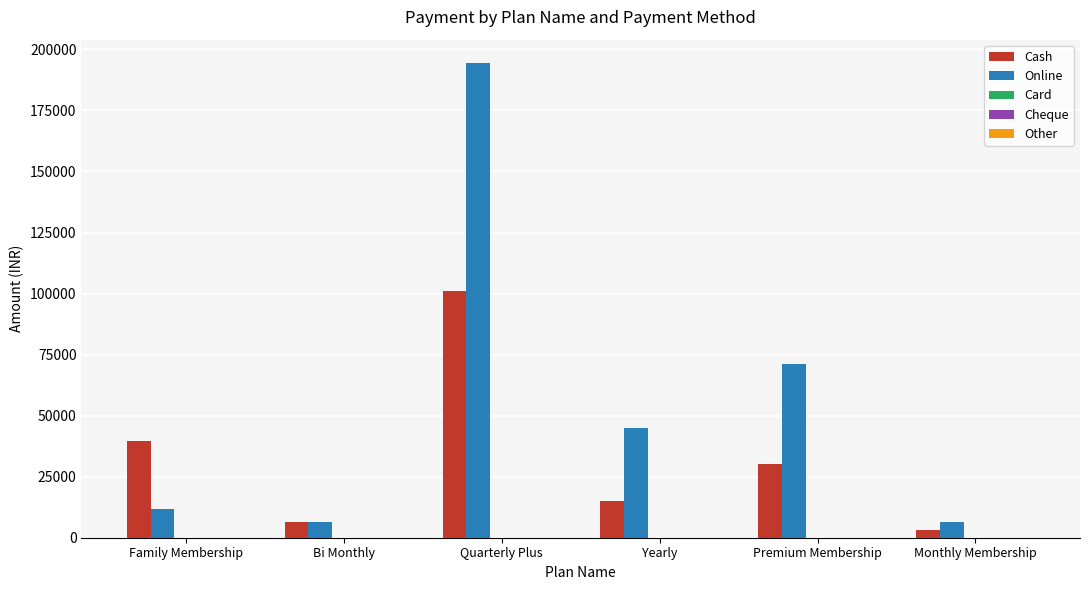

The value of Cash at Family Membership is 70227. True or false?

False